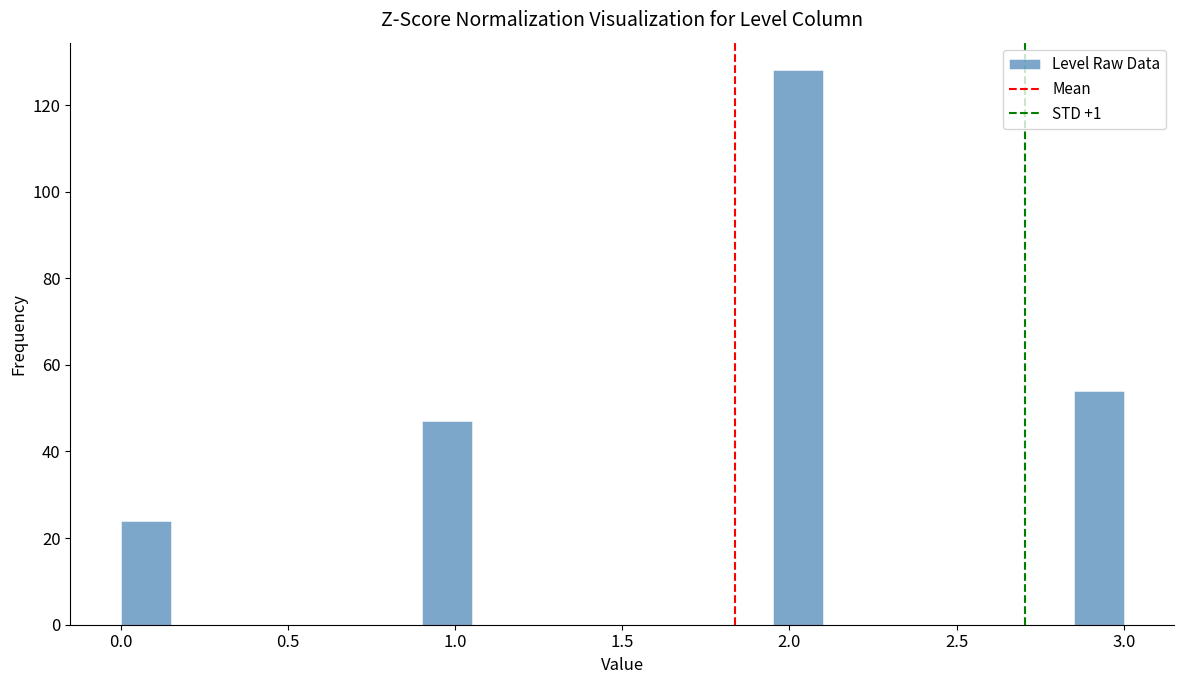

Around what value on the x-axis is the tallest bar? Give the approximate position of its centre, as read against the axis.

2.05